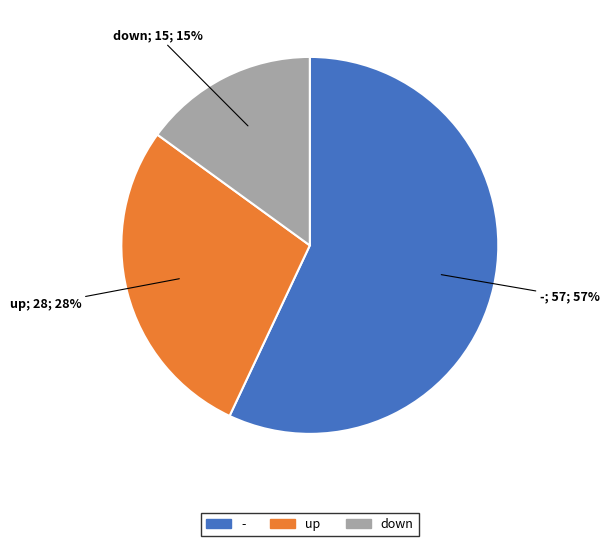

Approximately how many times larger is the value at up compared to -?

0.5